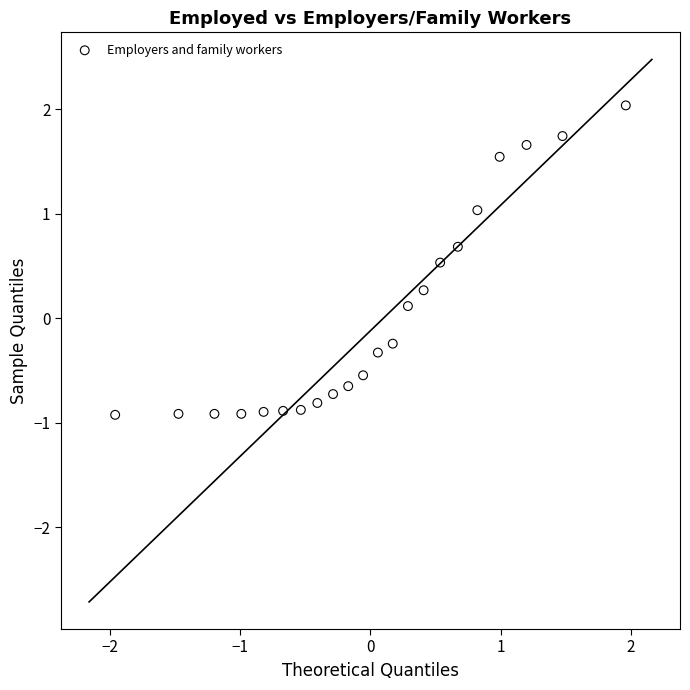

What is the range of X values (max minus min)?

3.9